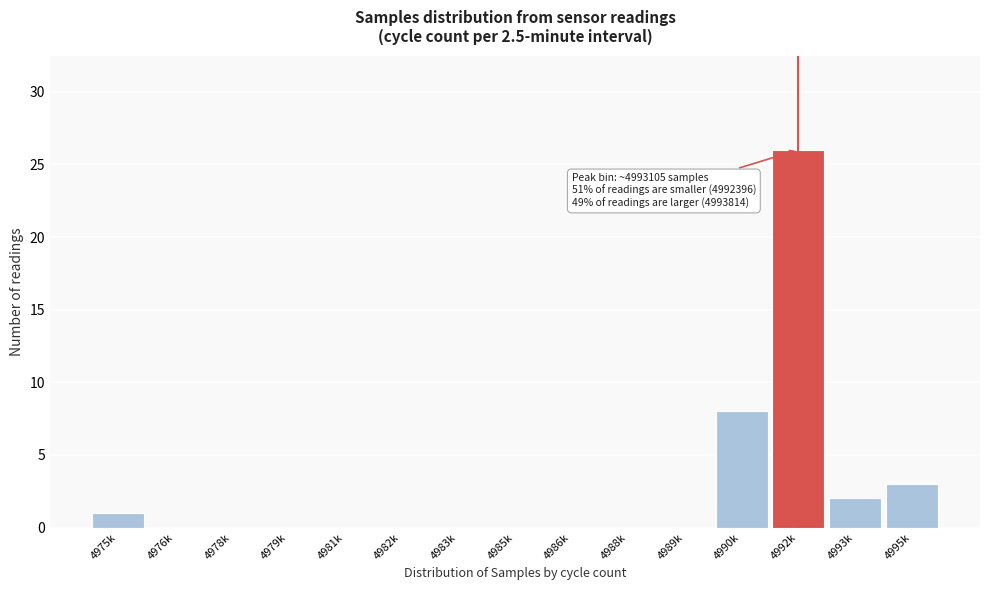

Reading right to left, extract all data points from this chart.

4995k=3	4993k=2	4992k=26	4990k=8	4989k=0	4988k=0	4986k=0	4985k=0	4983k=0	4982k=0	4981k=0	4979k=0	4978k=0	4976k=0	4975k=1